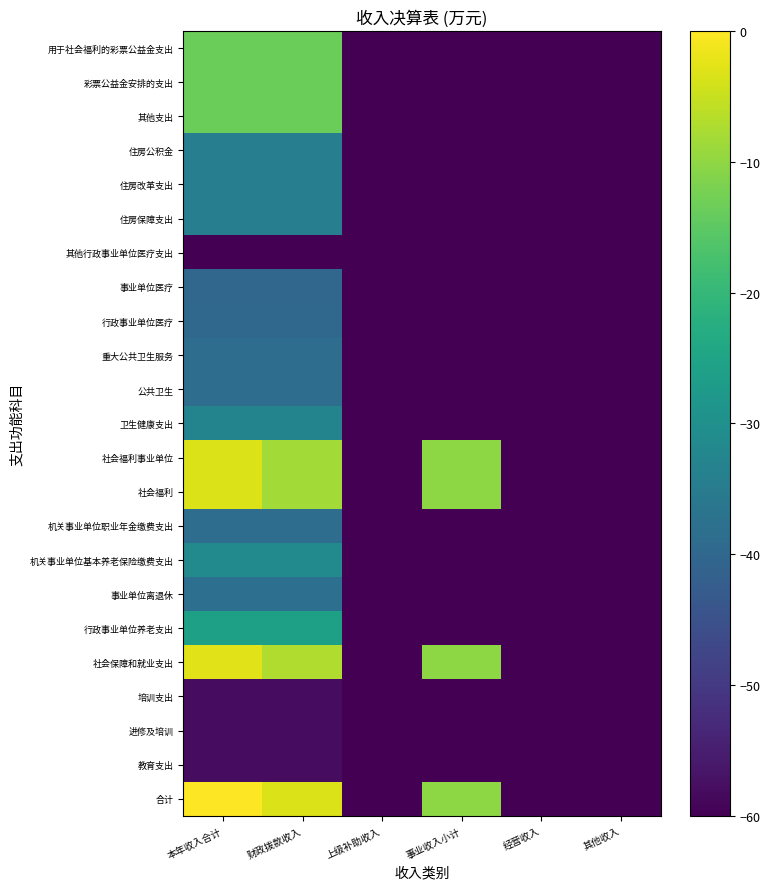

What is the smallest value displayed?

-187.6